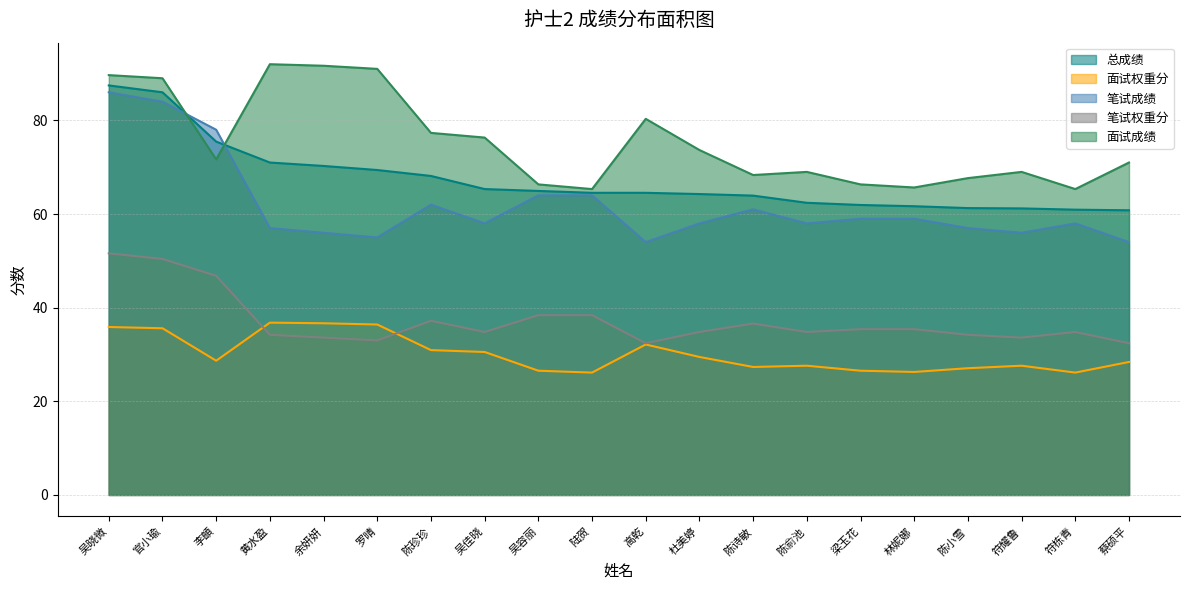

True or false: 总成绩 has more than 1 interior local peaks.

False